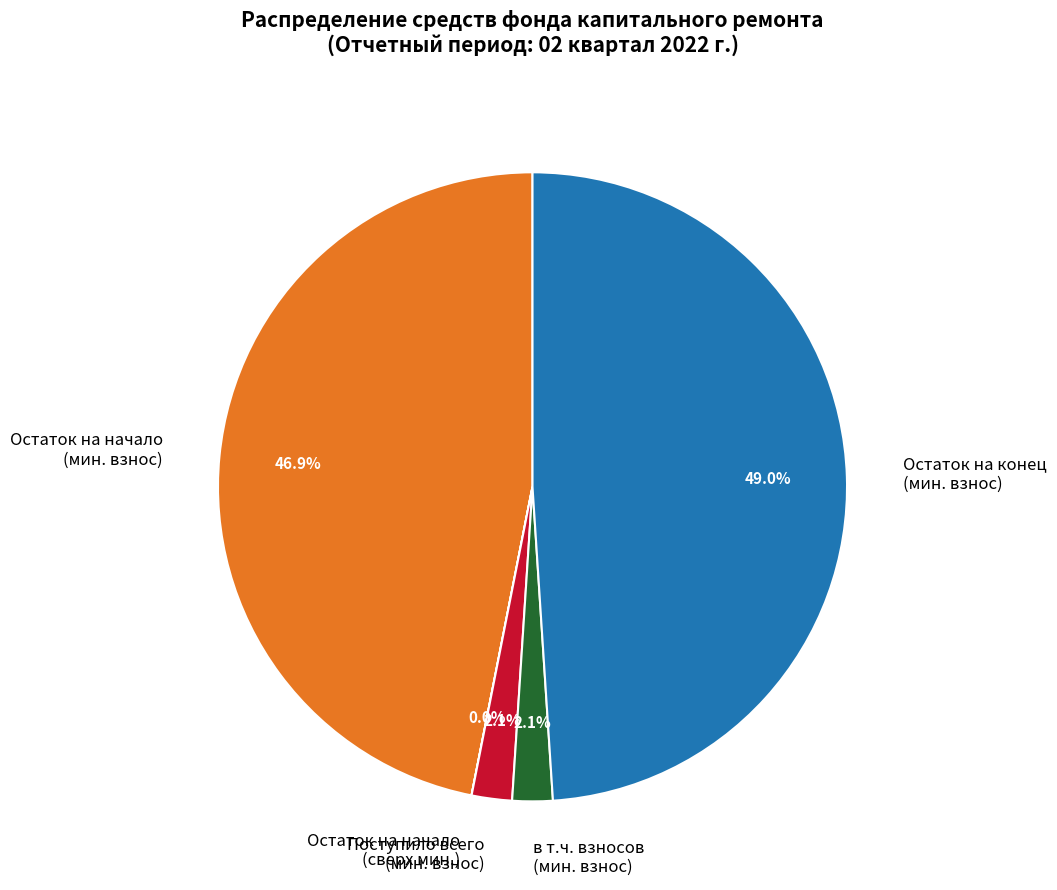

What portion of the pie excludes Остаток на начало (мин. взнос)?

53.1%